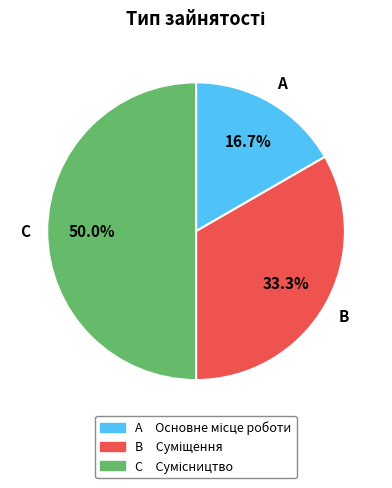

Count the number of slices in the pie.

3